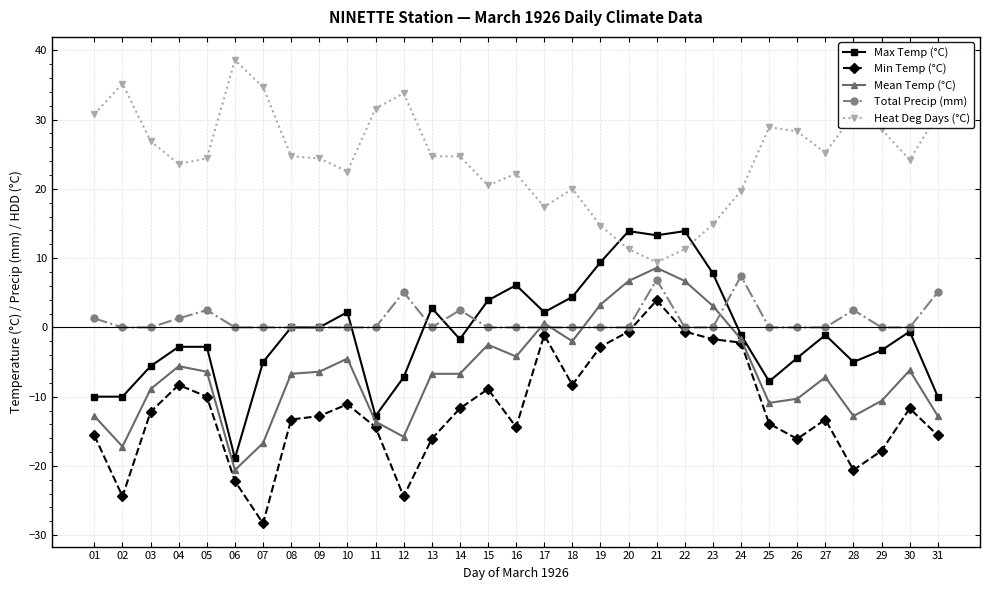

What is the value of the Min Temp (°C) point at the 24th from the left?

-2.2